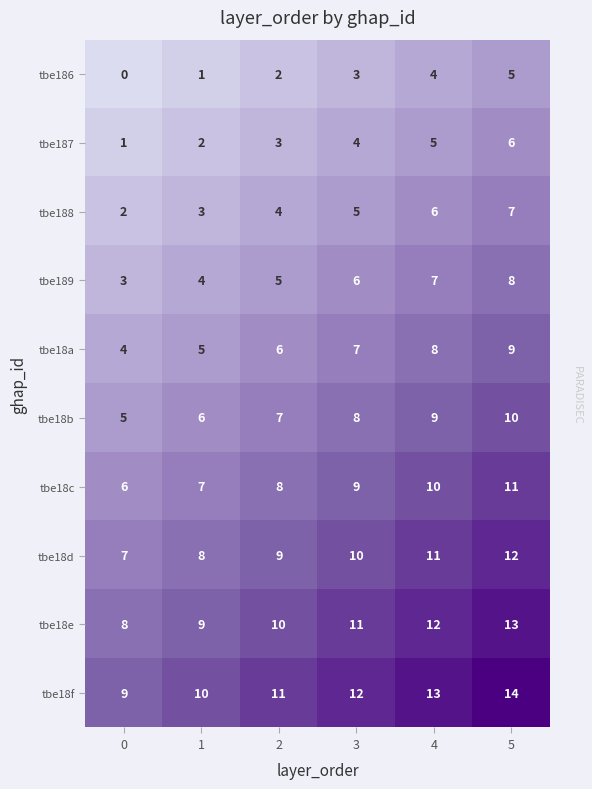

What is the difference between the maximum and minimum values in the tbe18a series?

5